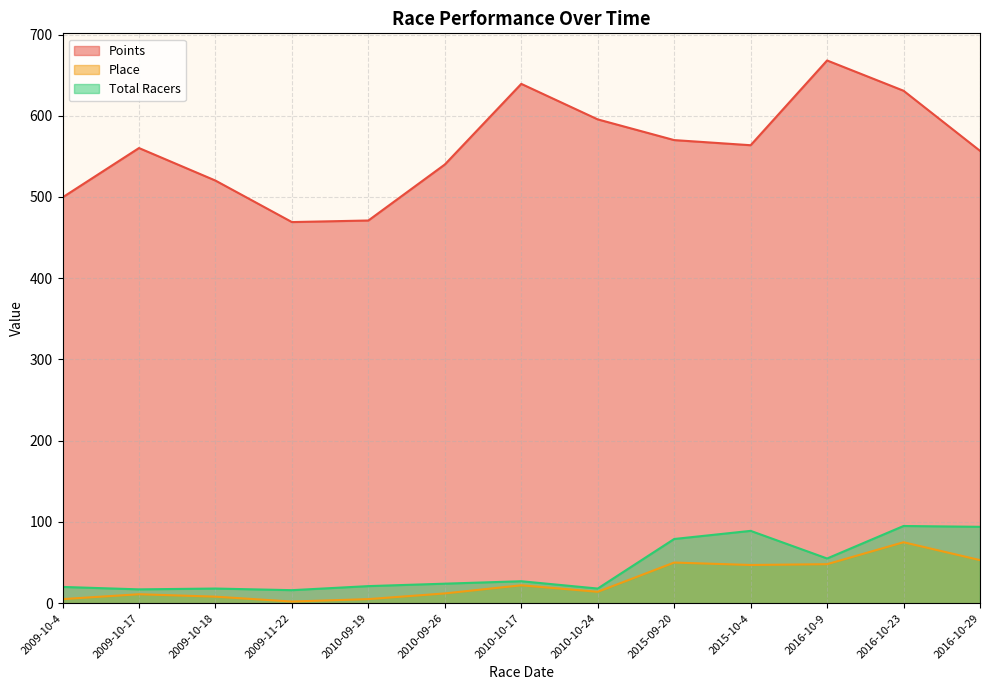

Between 2009-10-18 and 2009-10-4, which is larger?

2009-10-18